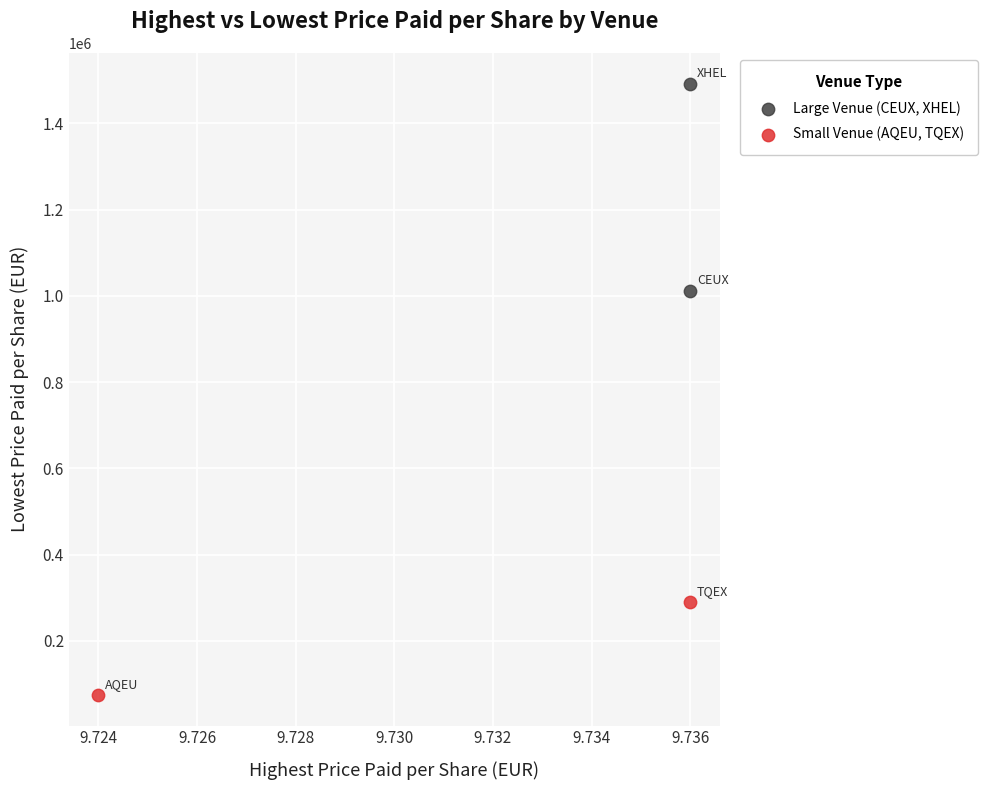

What are all the series names shown in the legend?

Large Venue (CEUX, XHEL), Small Venue (AQEU, TQEX)